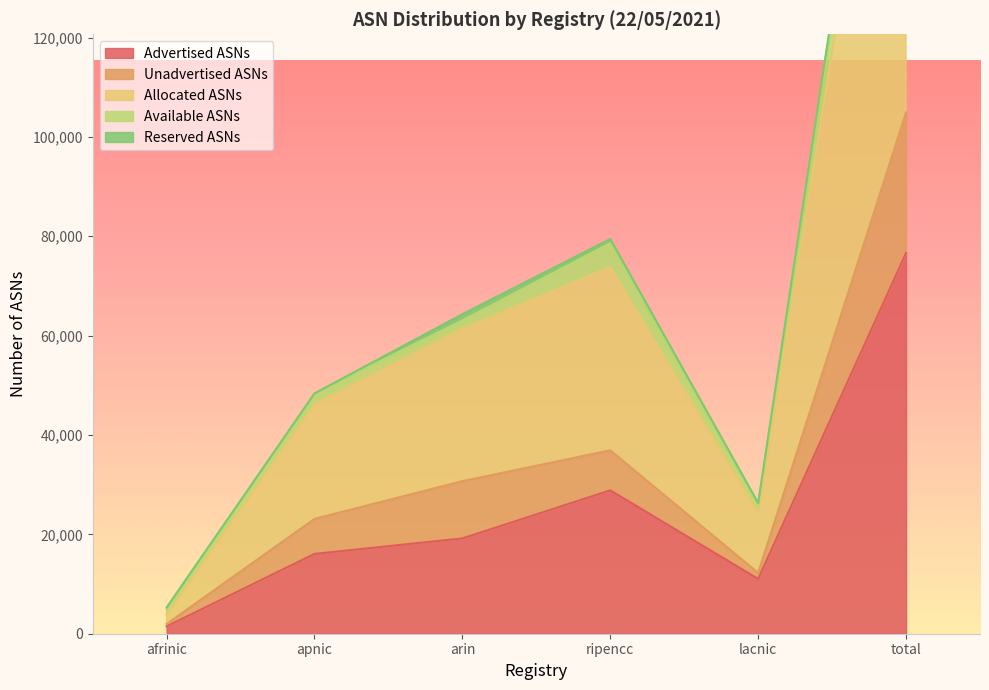

At which label is Advertised ASNs closest to 39055?

ripencc